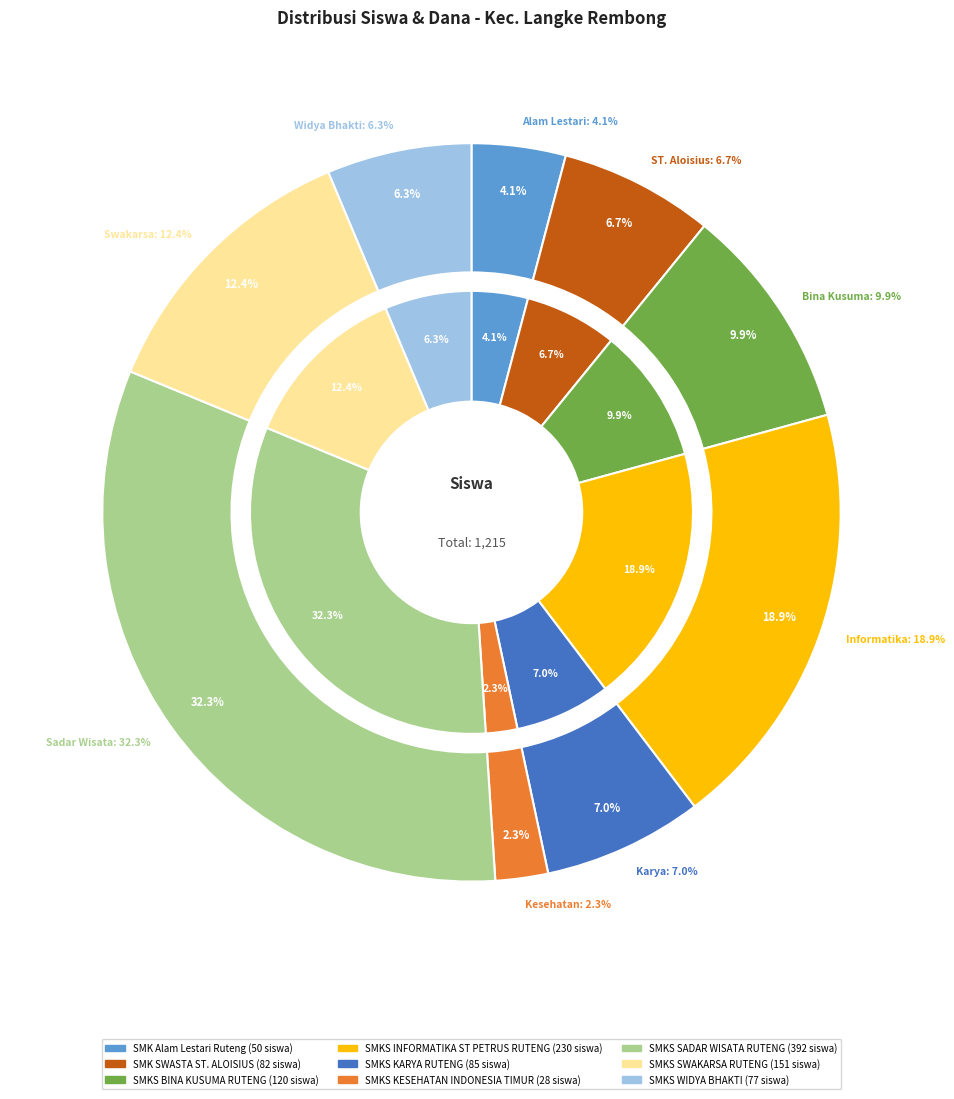

Approximately how many times larger is the value at SMKS WIDYA BHAKTI compared to SMKS BINA KUSUMA RUTENG?

0.6